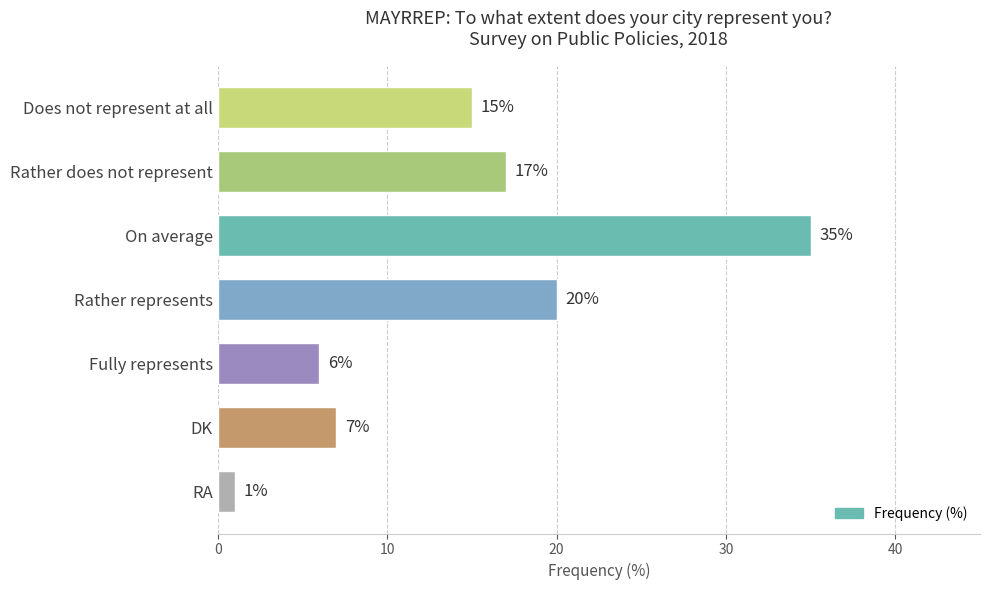

What is the label of the 7th bar from the bottom?

Does not represent at all